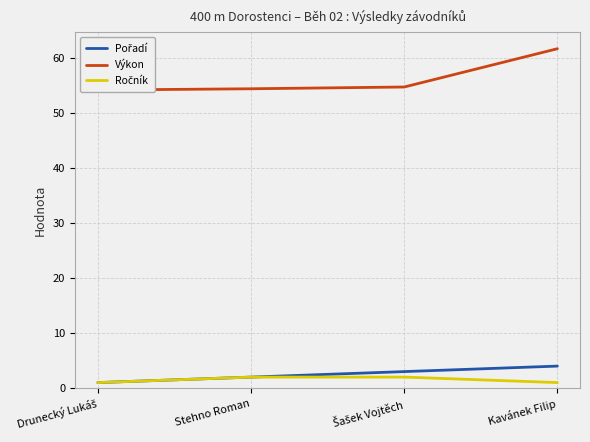

At Stehno Roman, list the series in order from smallest to largest.

Pořadí, Ročník, Výkon